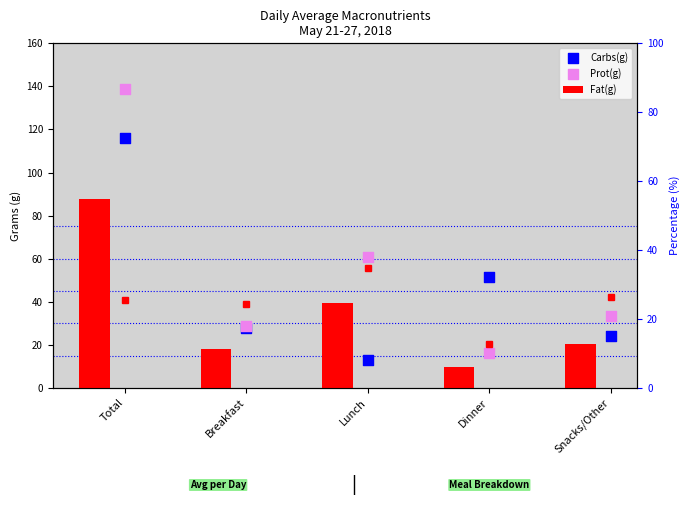

At which category is the sum across all series the highest?

Total